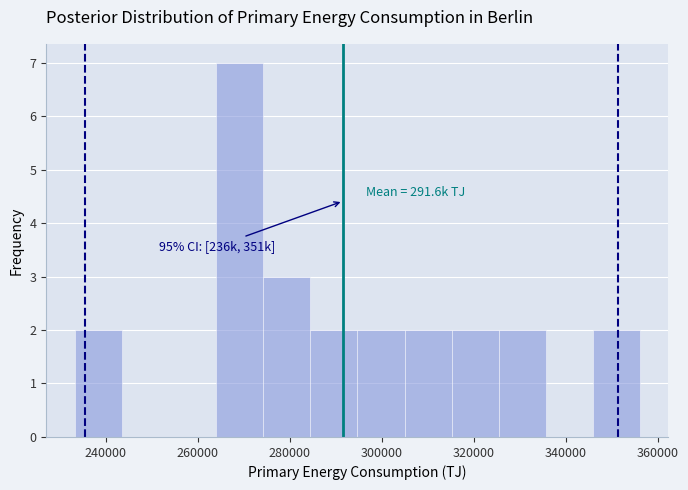

Over which range of the x-axis is the bar tallest?

264000 to 274000